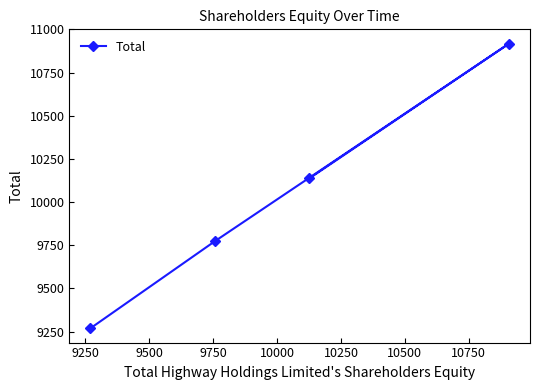

What is the smallest value displayed?

9269